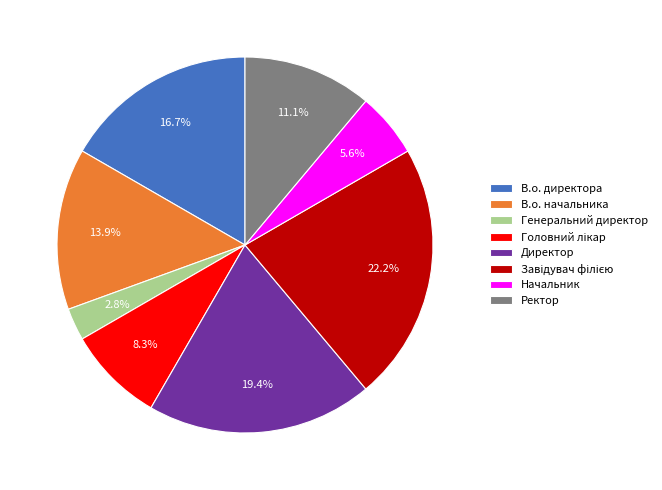

What percentage is the Директор slice, to the nearest percent?

19%